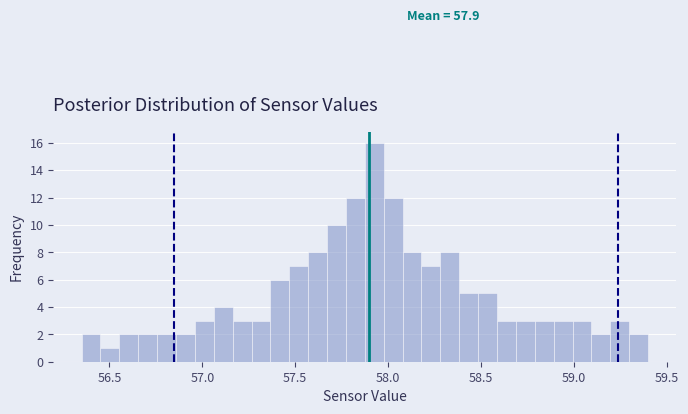

Read against the x-axis, roughly where is the centre of the tallest bar?

57.95